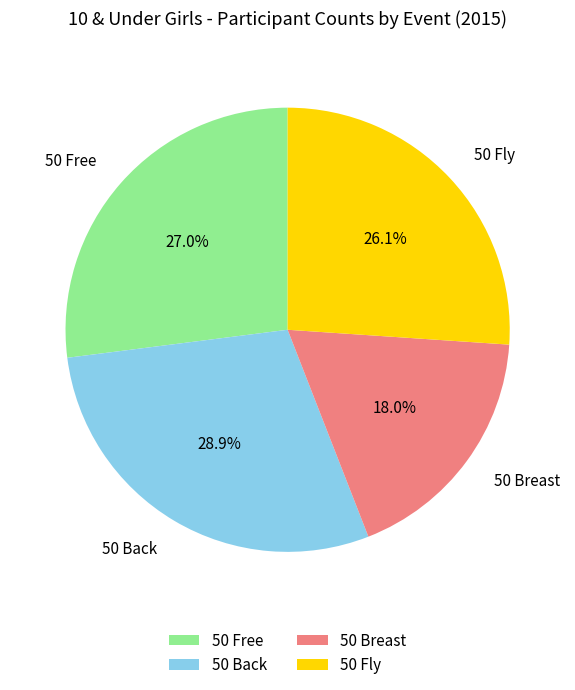

Is there any slice that represents more than half of the pie?

No